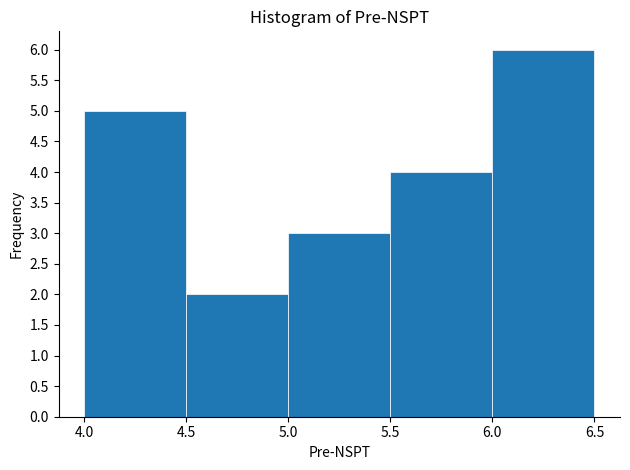

Reading left to right, transcribe this chart: for each bar, give the range it covers on the x-axis and its height. The values are not printed on the chart, so give them approximately, as read against the axis.

4.0 to 4.5: 5
4.5 to 5.0: 2
5.0 to 5.5: 3
5.5 to 6.0: 4
6.0 to 6.5: 6